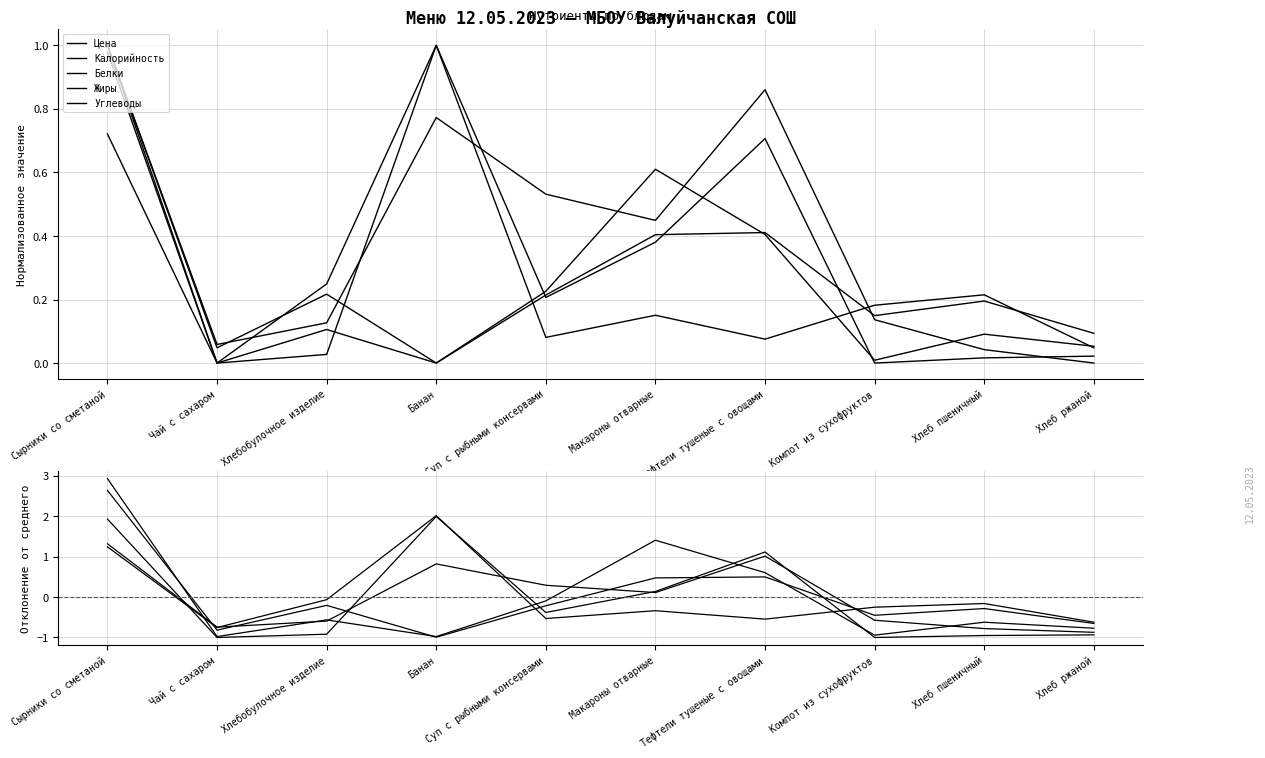

Reading right to left, what are all the values shown in this chart?

Цена: -0.9	-0.8	-0.6	1.0	0.1	0.3	0.8	-0.6	-0.7	1.3
Калорийность: -0.7	-0.3	-0.5	0.5	0.5	-0.2	-1.0	-0.2	-0.8	2.6
Белки: -0.8	-0.6	-0.9	0.6	1.4	-0.1	-1.0	-0.6	-1.0	2.9
Жиры: -0.9	-1.0	-1.0	1.1	0.1	-0.4	2.0	-0.9	-1.0	1.9
Углеводы: -0.6	-0.2	-0.2	-0.5	-0.3	-0.5	2.0	-0.1	-0.8	1.2